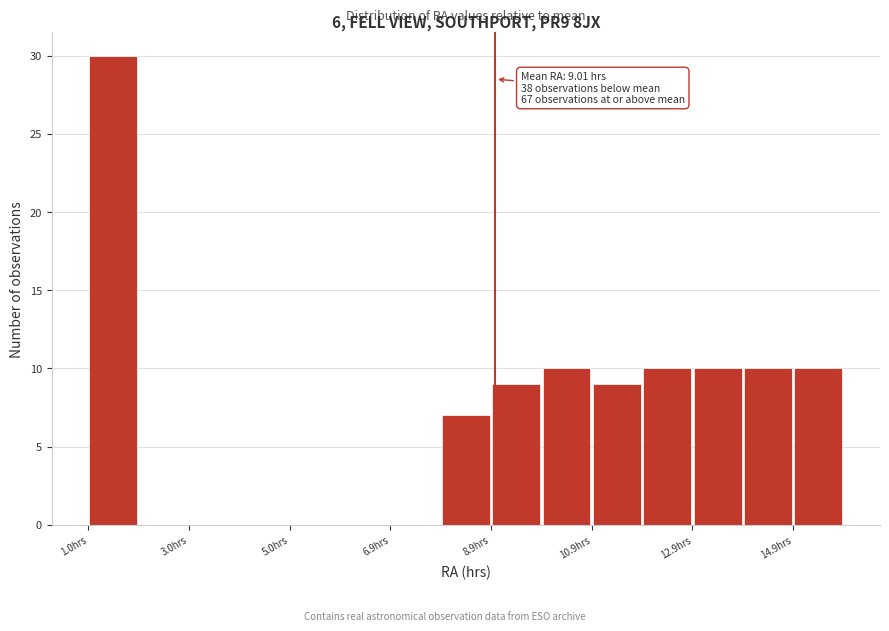

Over which range of the x-axis is the bar tallest?

1.0 to 2.0